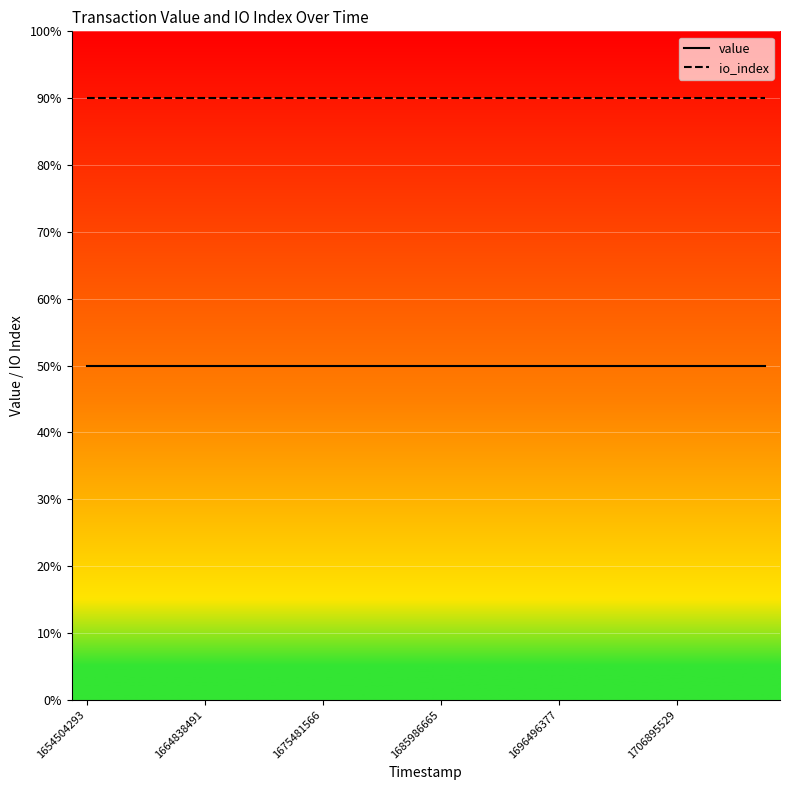

List the series in order of their overall mean, lowest first.

value, io_index